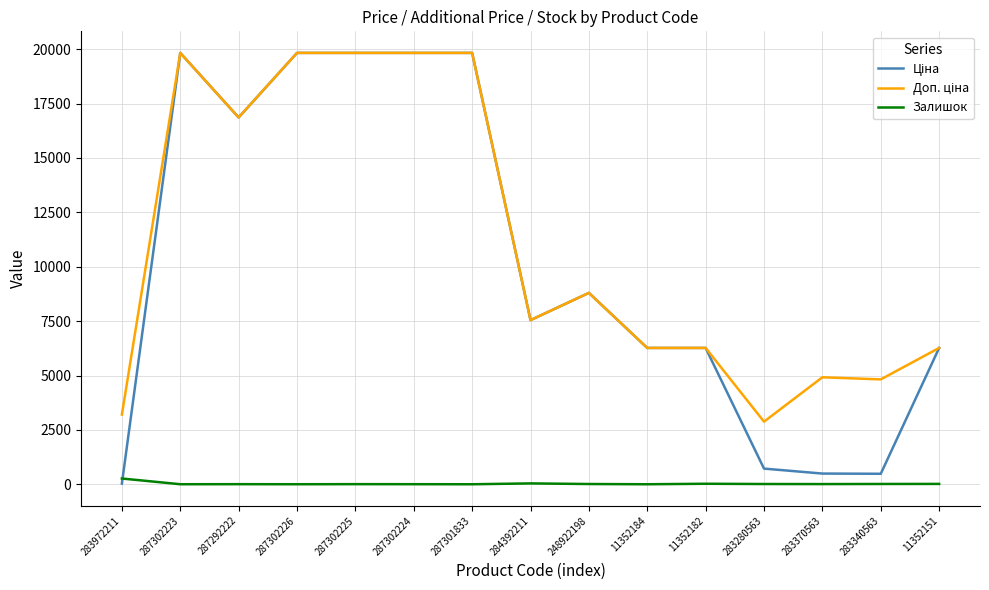

Is it true that Залишок equals 16.0 at 11352151?

True